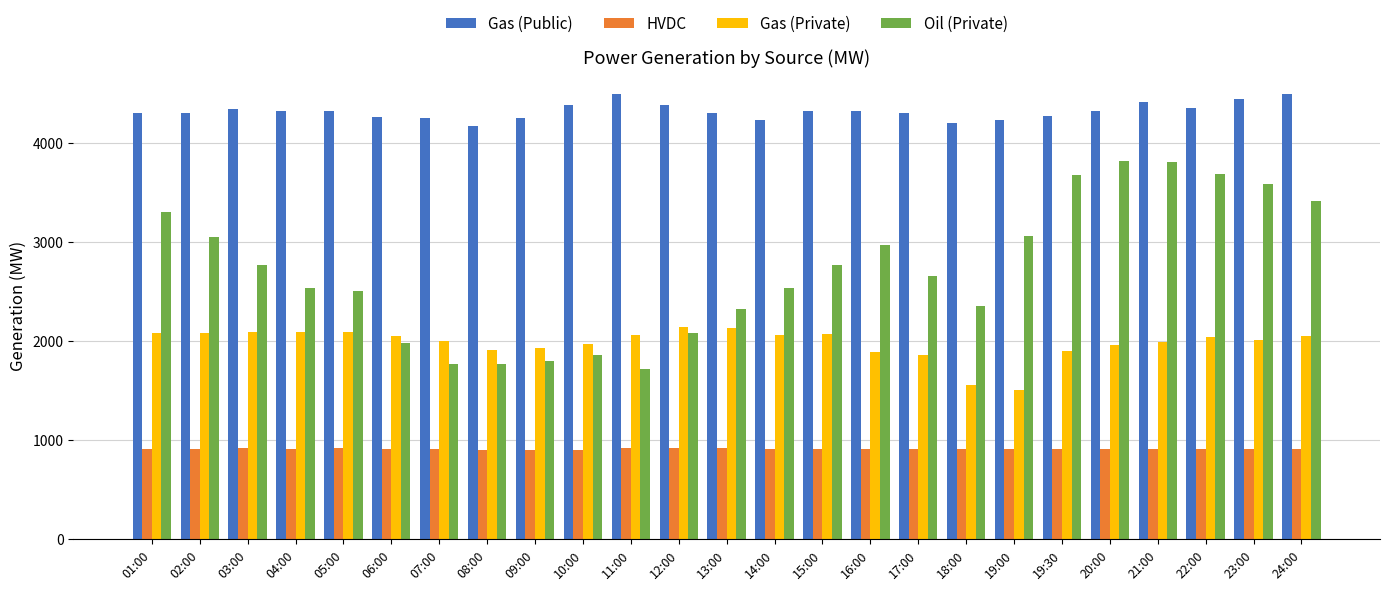

The Gas (Private) series shows 1199.3 at 23:00. True or false?

False